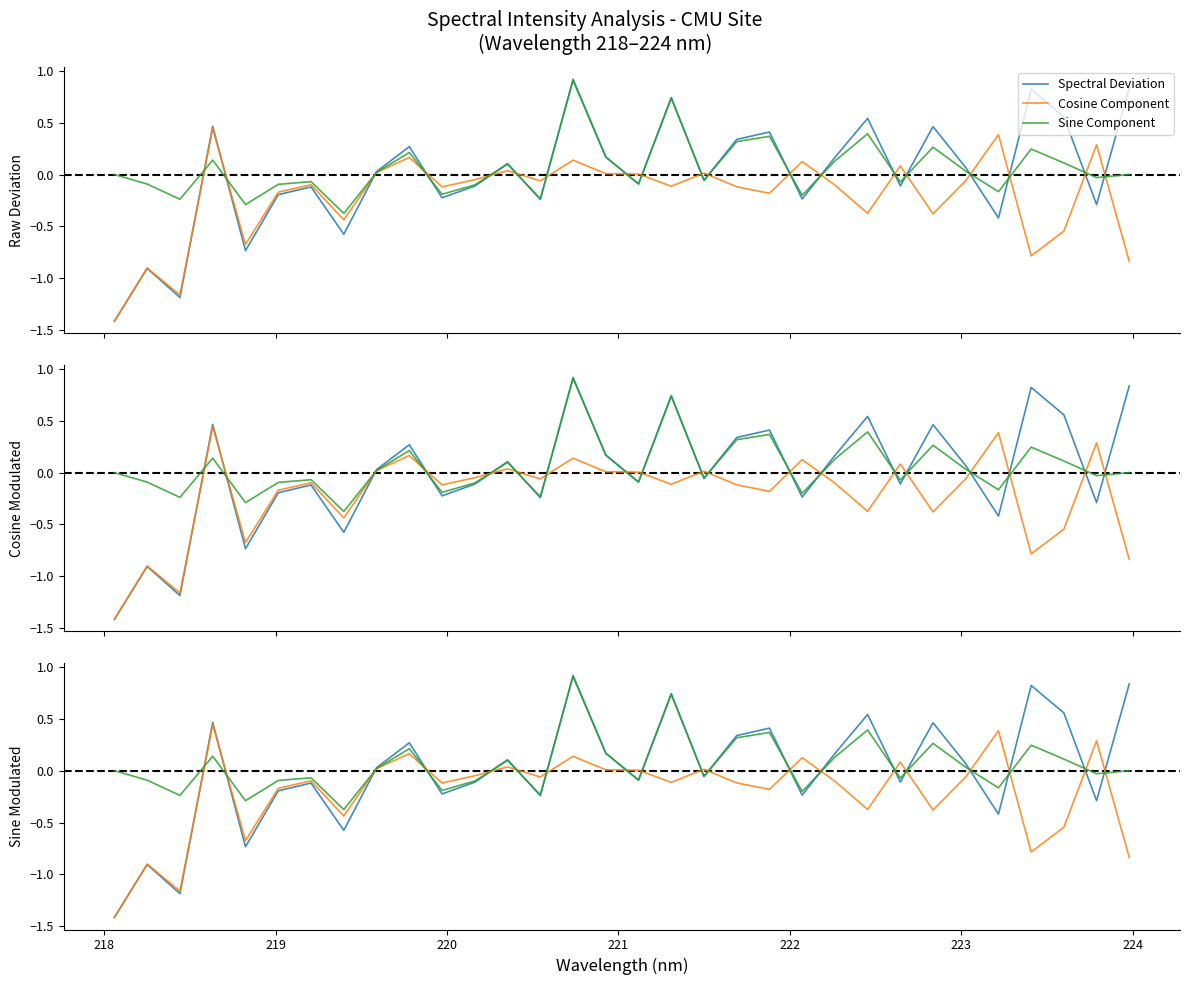

What is the minimum value for Cosine Component?

-1.4